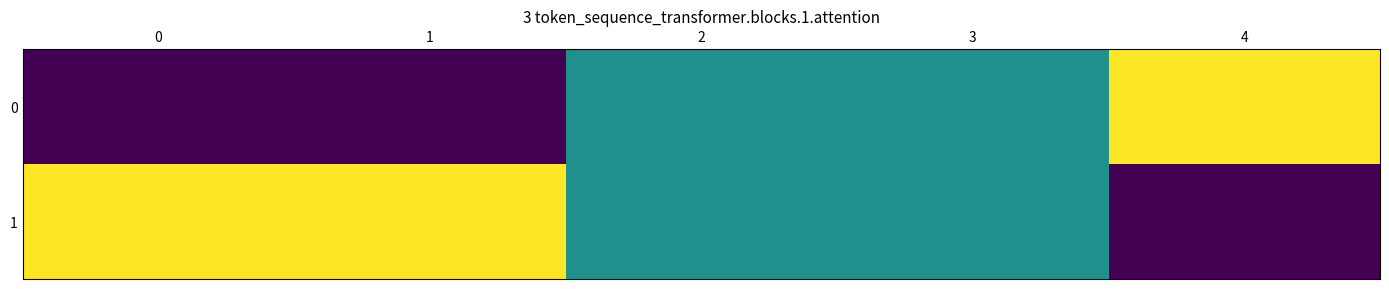

How many distinct data groups are displayed?

2